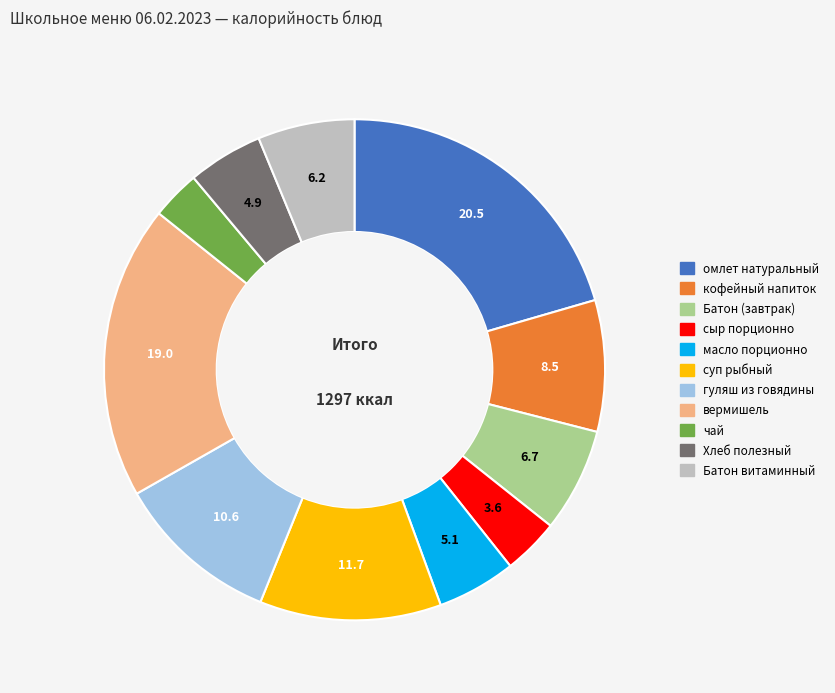

Which category has the biggest portion of the pie?

омлет натуральный